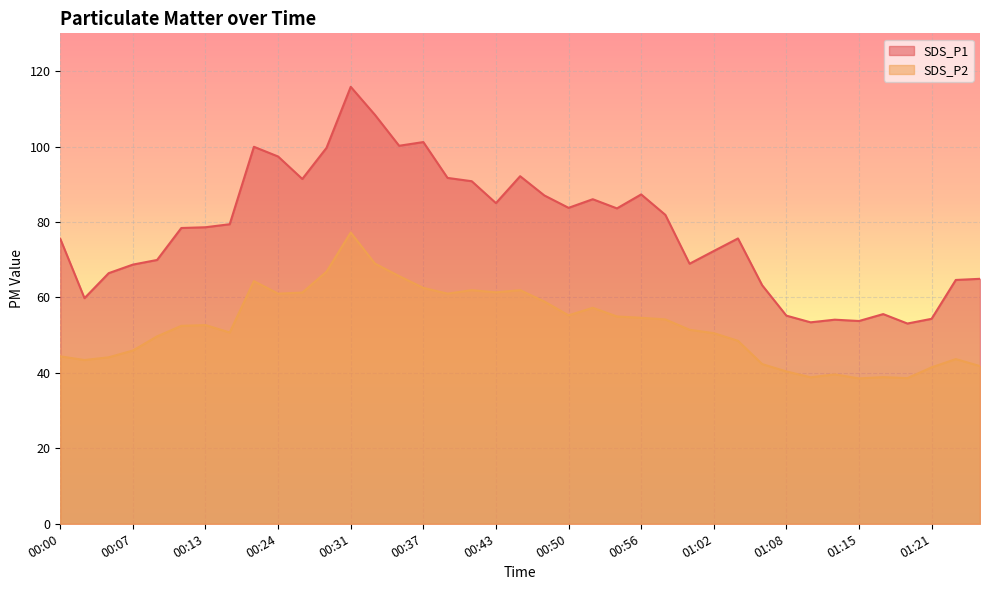

True or false: SDS_P1 and SDS_P2 cross at least once.

False